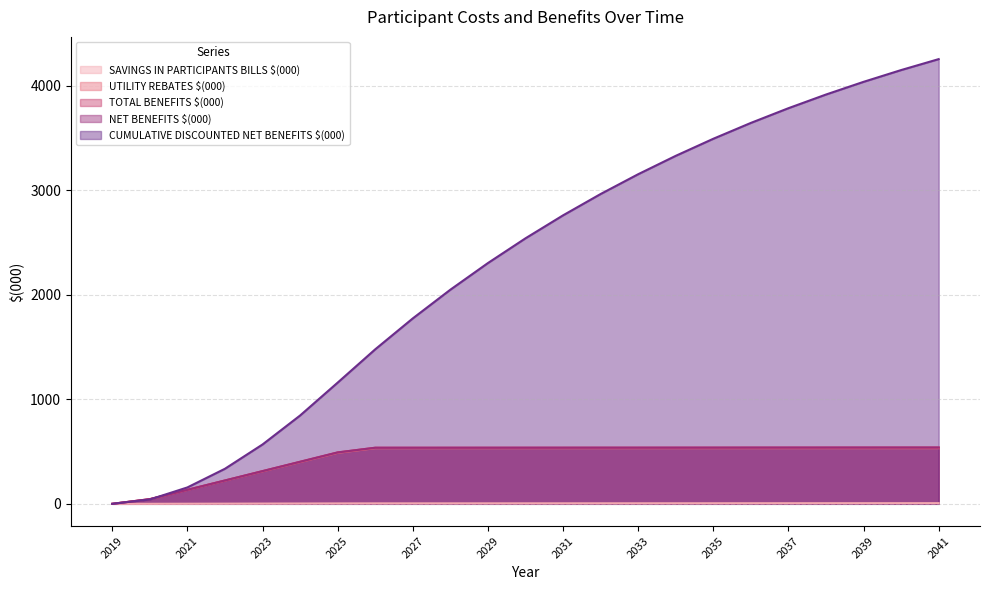

Where does the SAVINGS IN PARTICIPANTS BILLS $(000) series first go above 4?

2026